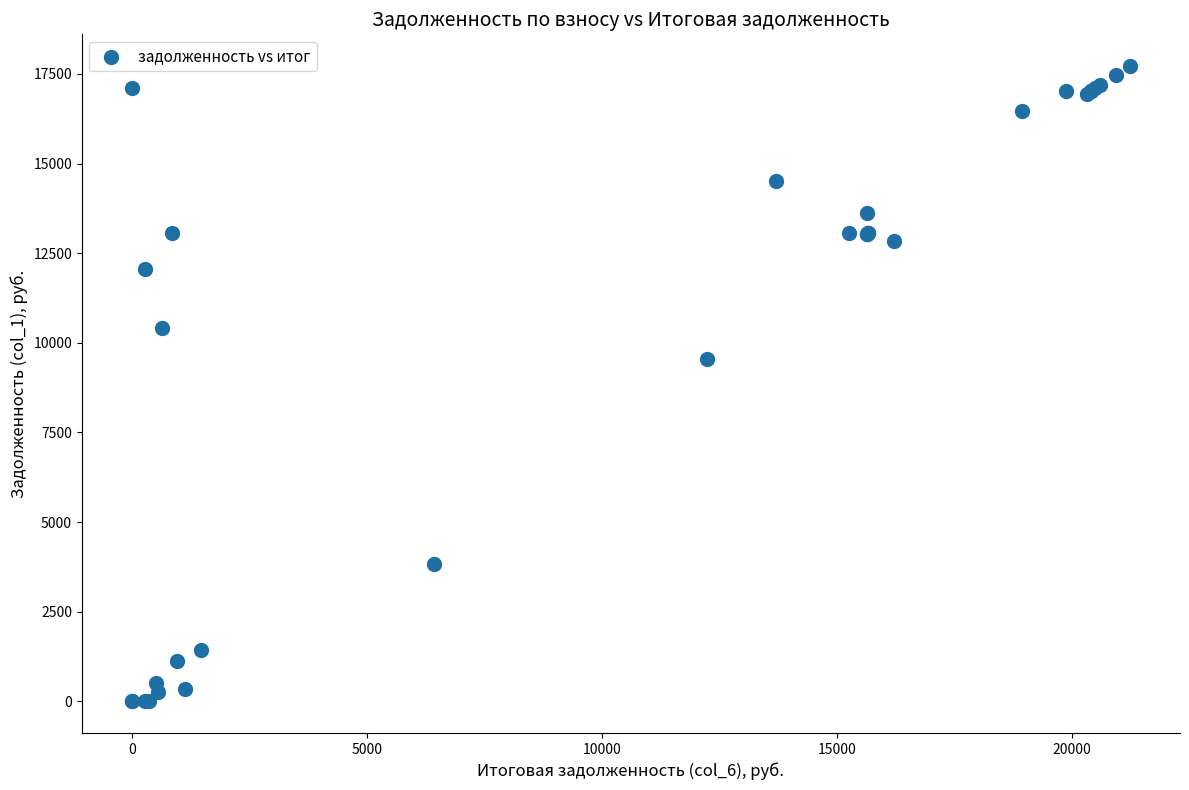

What Y value in the scatter plot is closest to 8859?

9553.0